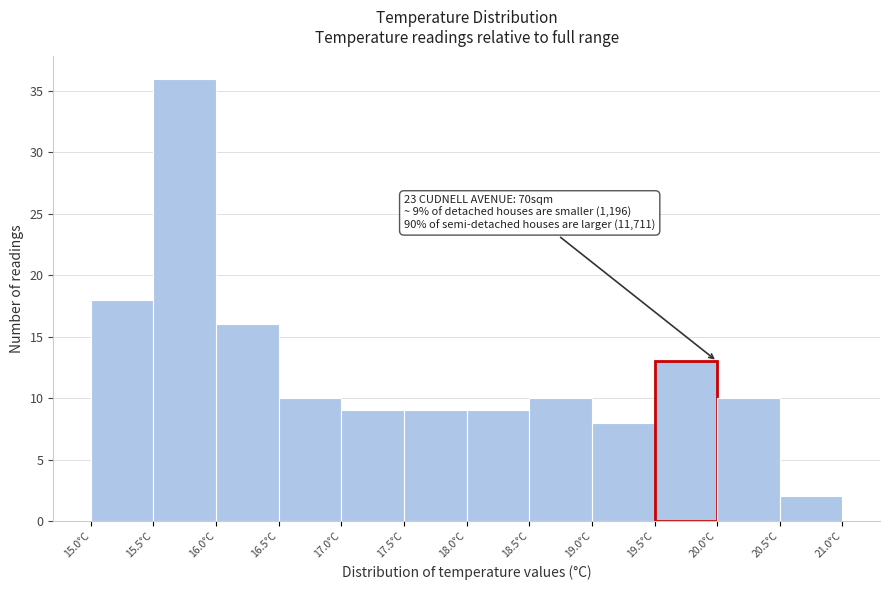

Over which range of the x-axis is the bar tallest?

15.5 to 16.0